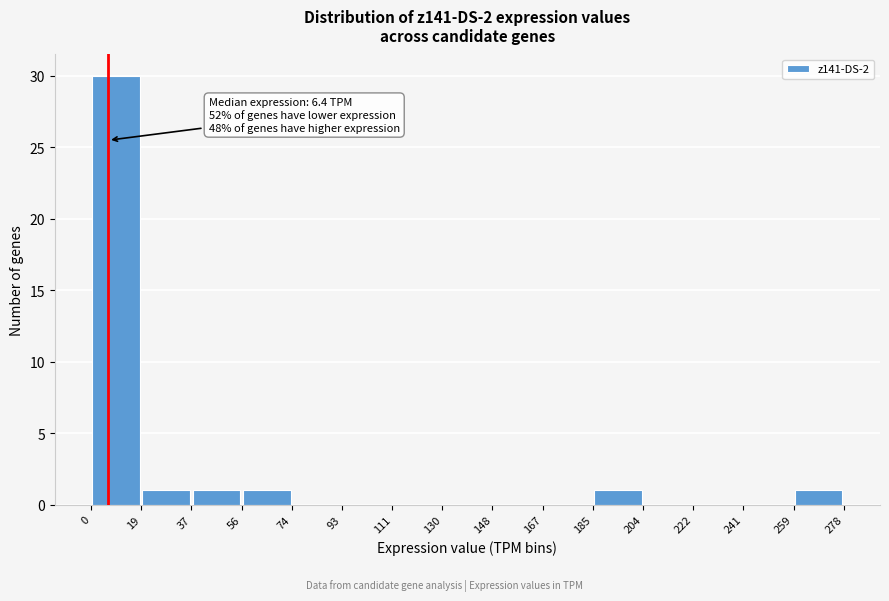

Over which range of the x-axis is the bar tallest?

0 to 19